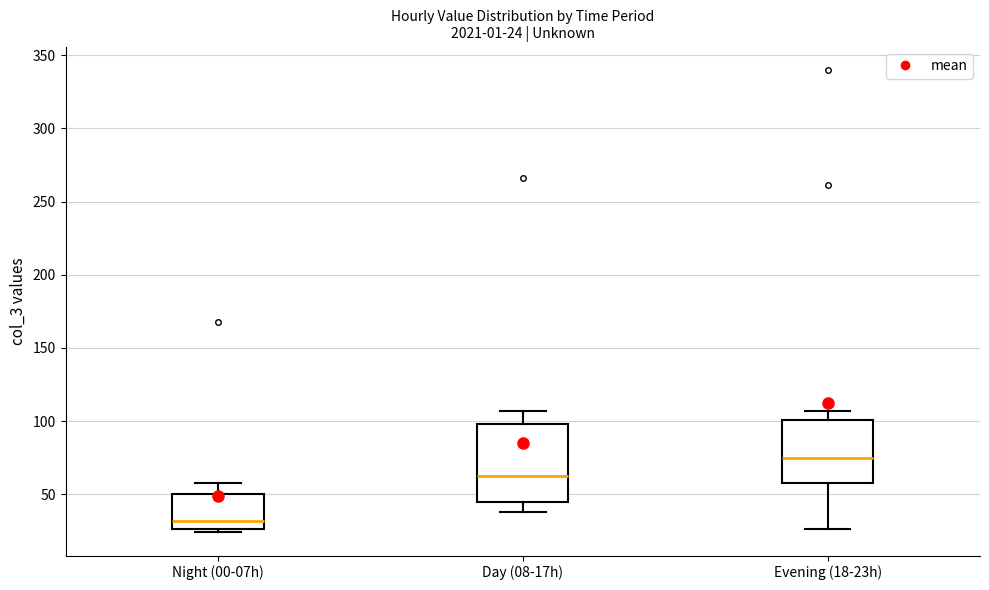

Which box's median line is the lowest?

Night (00-07h)